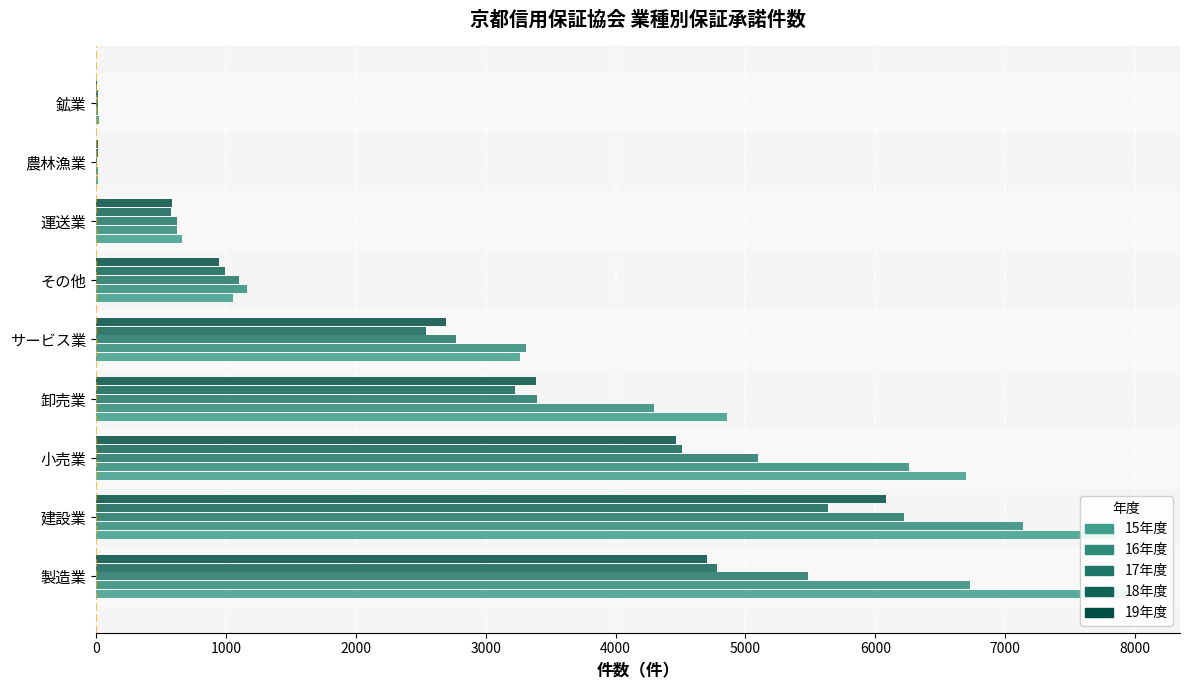

Count the number of categories in the chart.

9